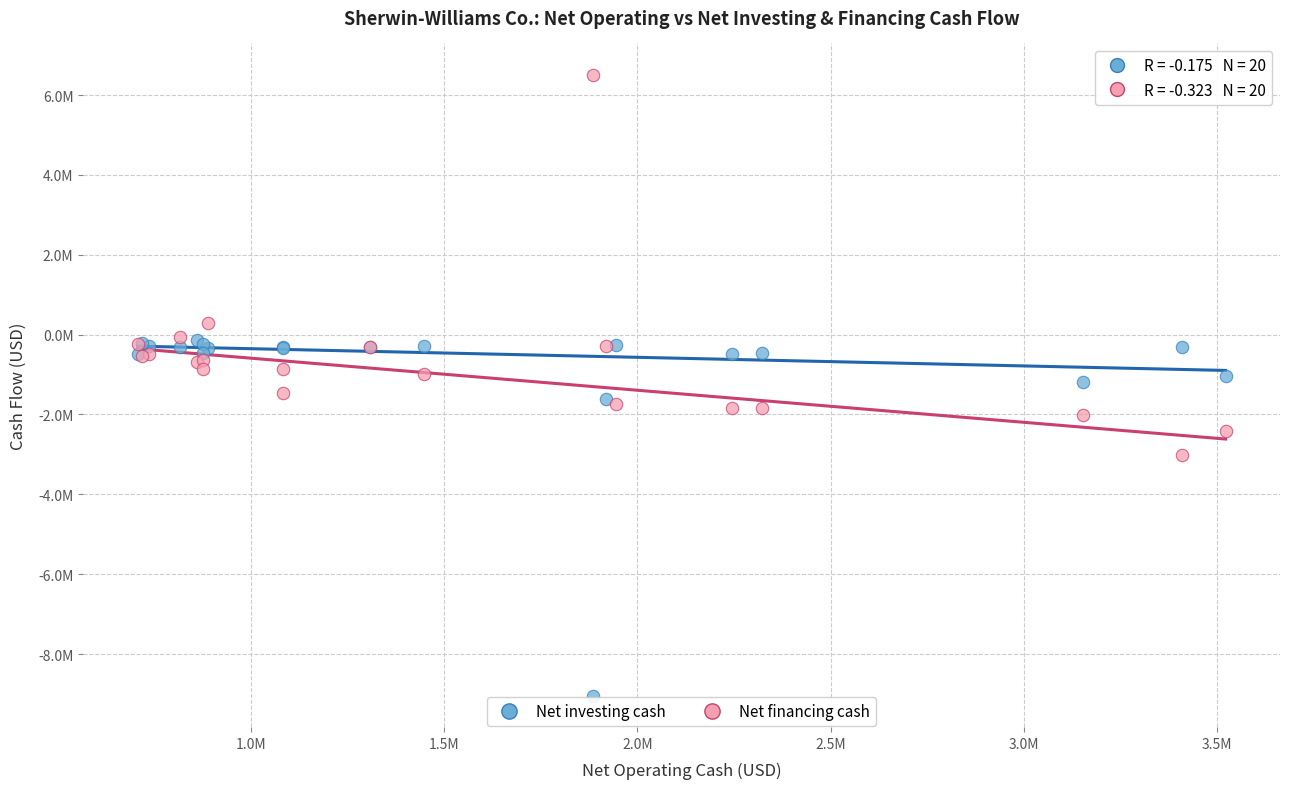

Which series reaches the minimum Y coordinate?

Net investing cash